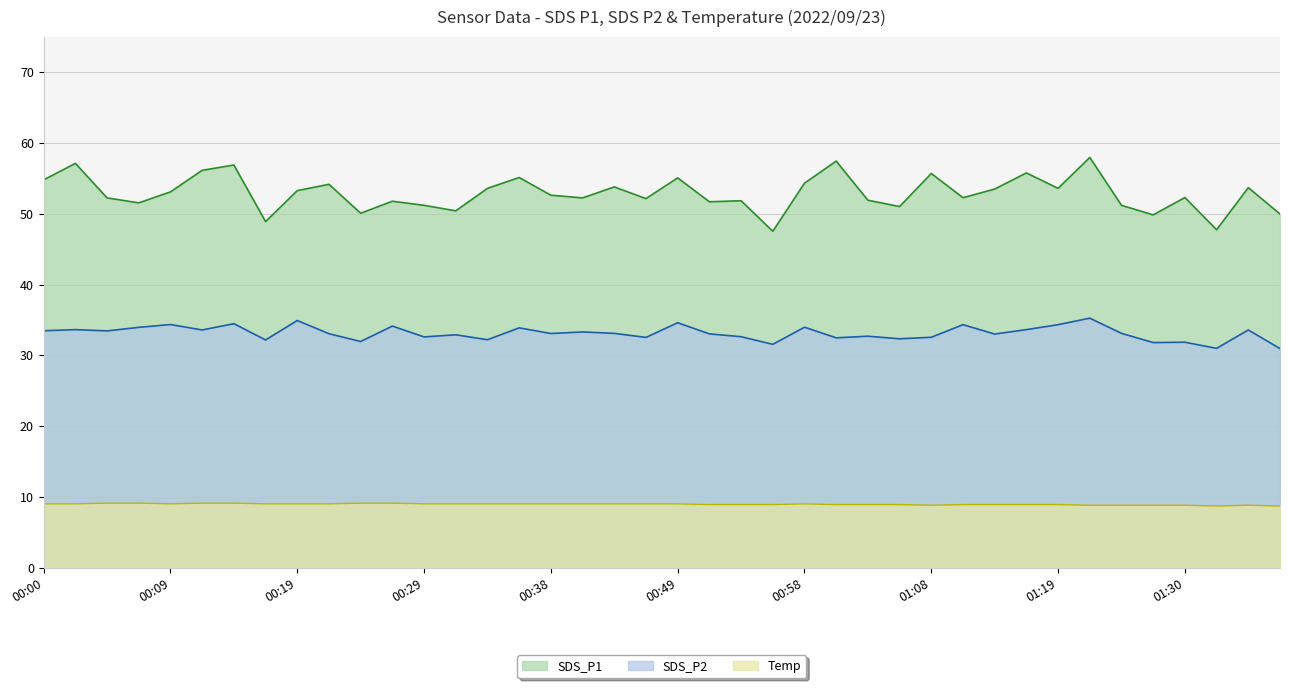

What is the maximum value shown in the chart?

58.0